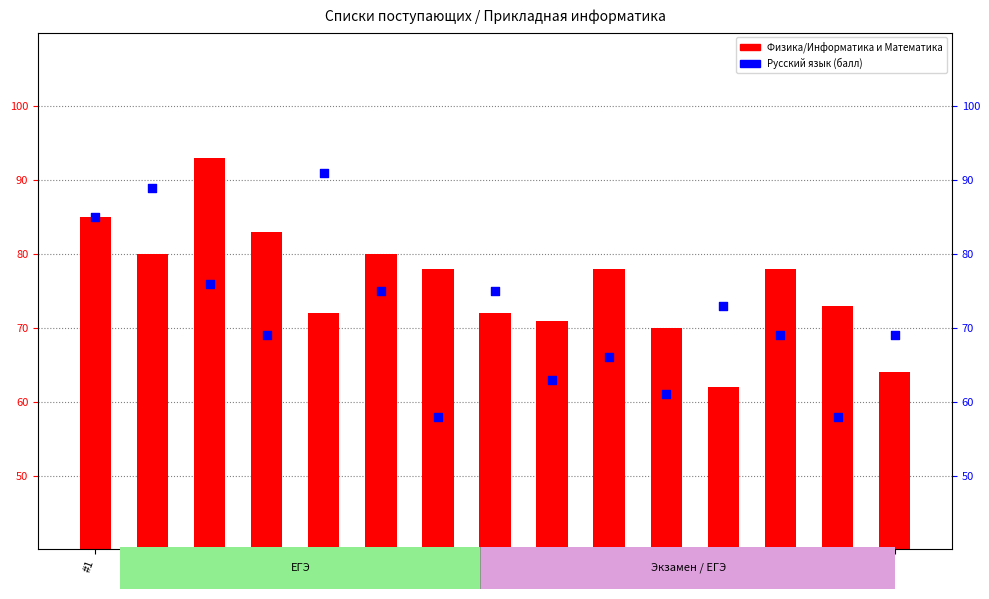

At how many categories does at least one series exceed 90?

2